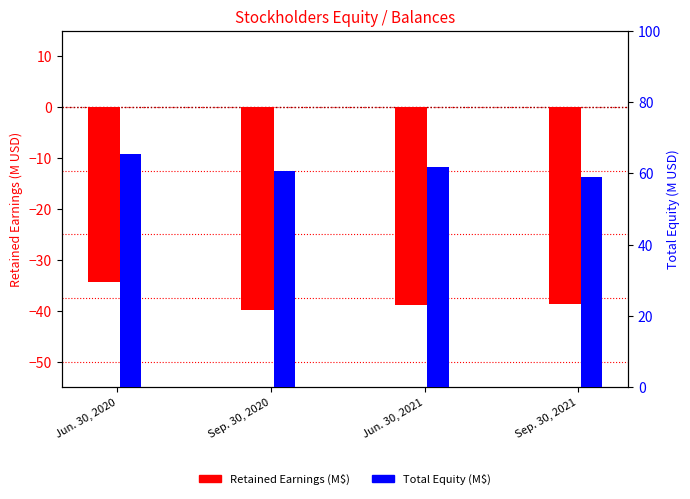

Which label corresponds to the largest value in the chart?

Jun. 30, 2020